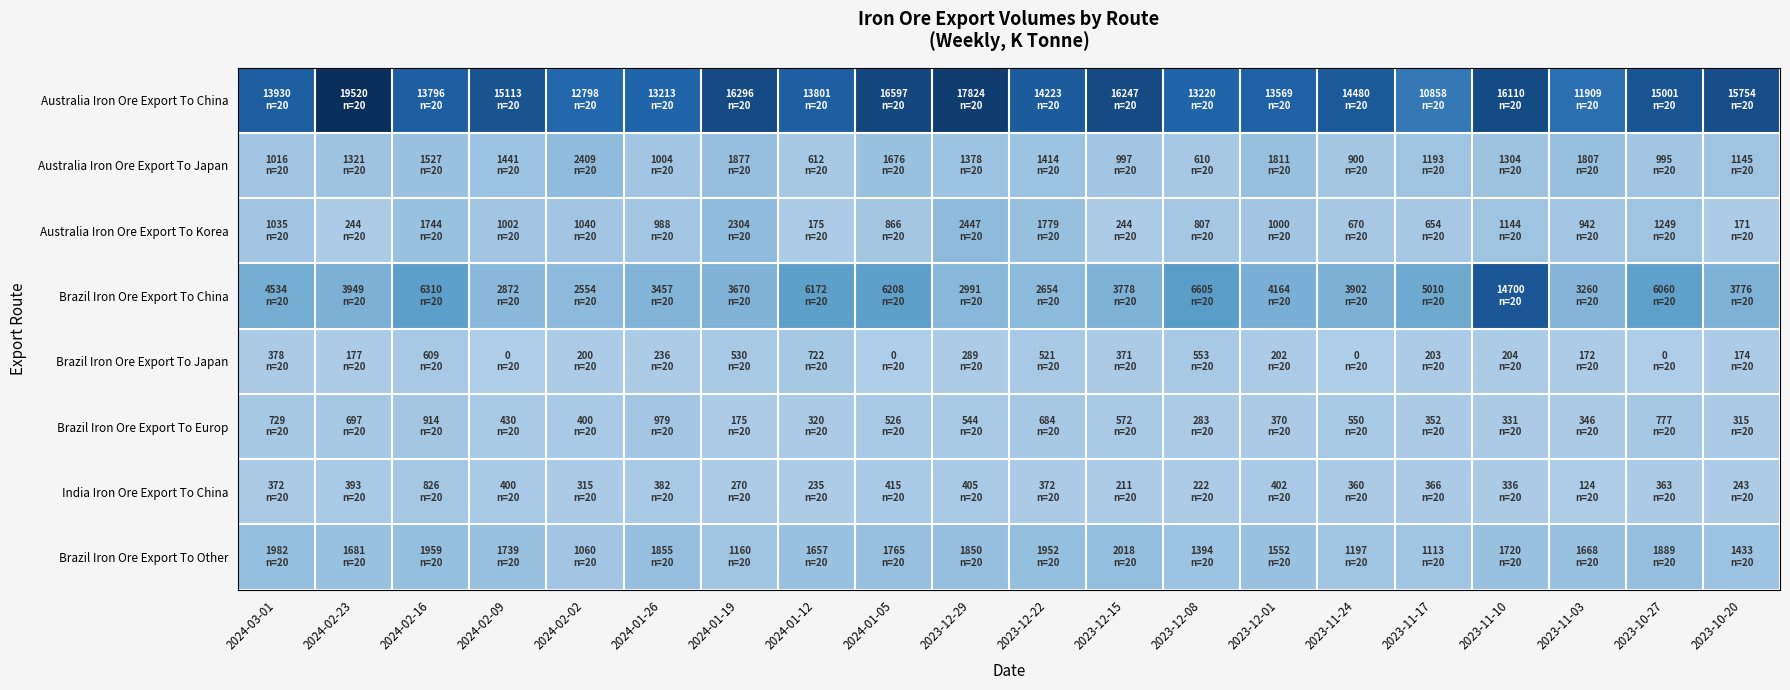

Count the number of data series in this chart.

8